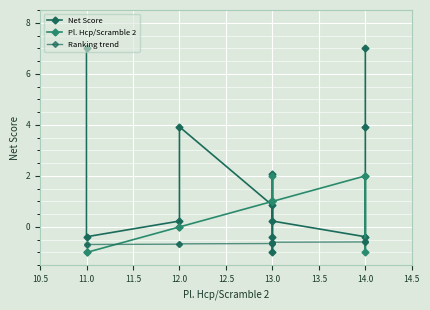

What is the spread (max minus min) of values at 12.0?

0.9